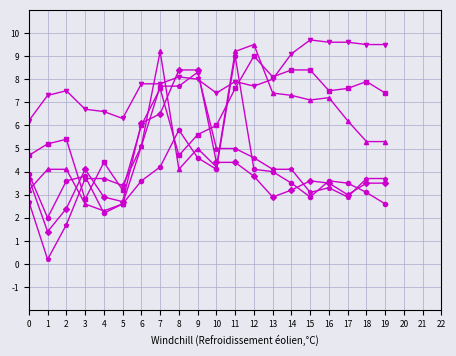

What is the total value across all series at 5?

20.8